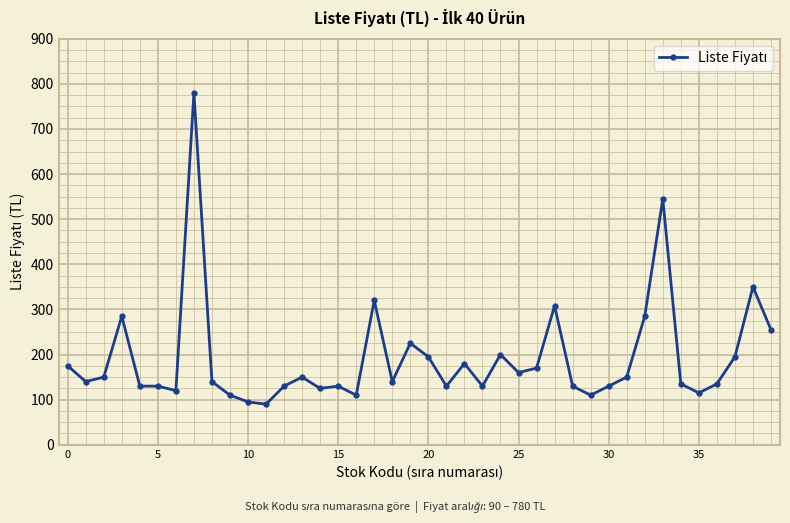

What is the value of the 36th point from the left?

115